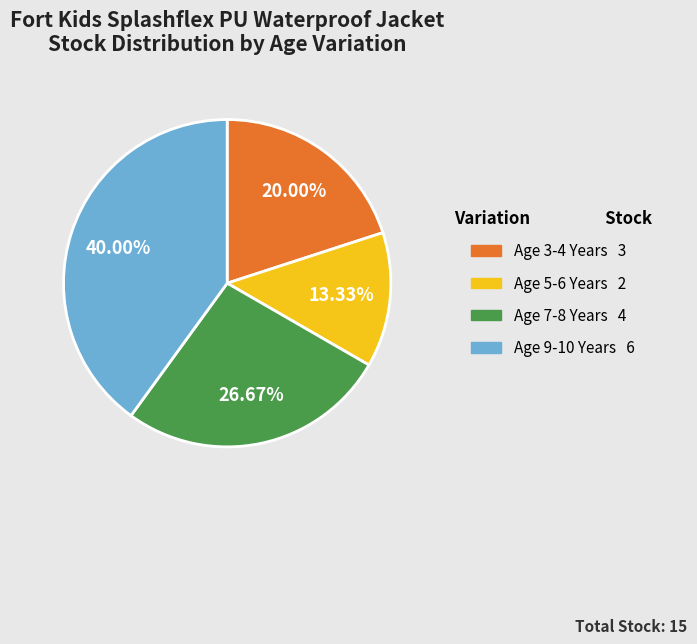

To the nearest percent, what is the difference between the largest and smallest slice percentages?

27%